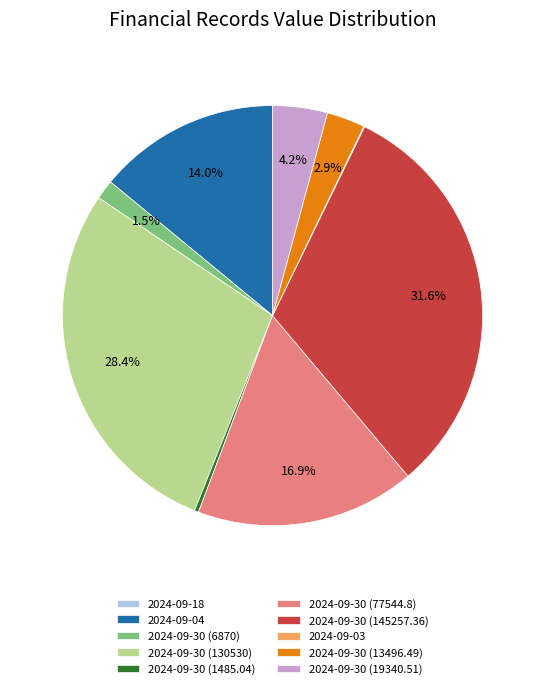

To the nearest percent, what is the difference between the largest and smallest slice percentages?

32%